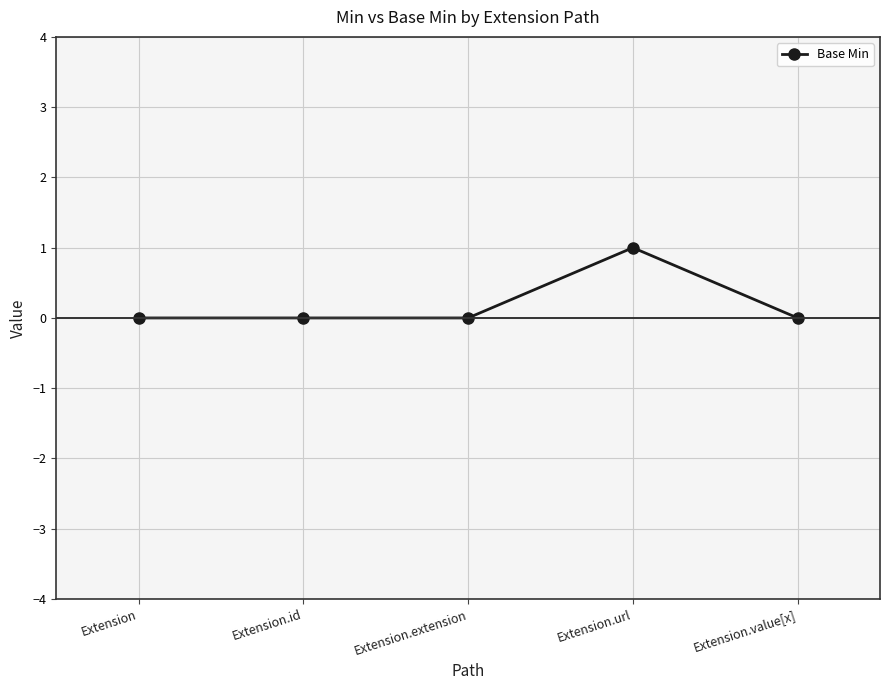

What is the label of the 2nd point from the left?

Extension.id